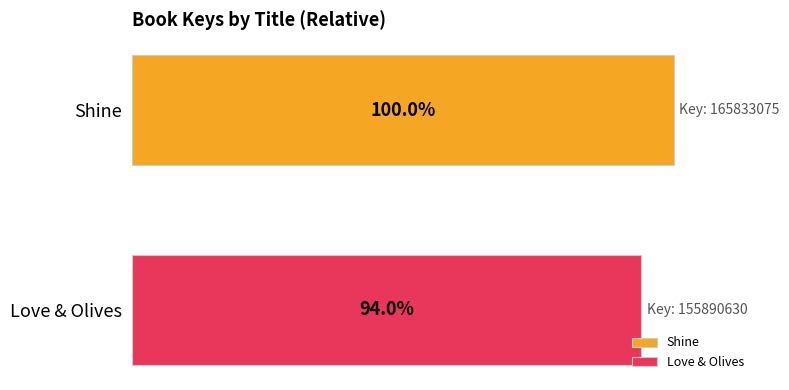

List the series in order of their peak value, lowest first.

Love & Olives, Shine